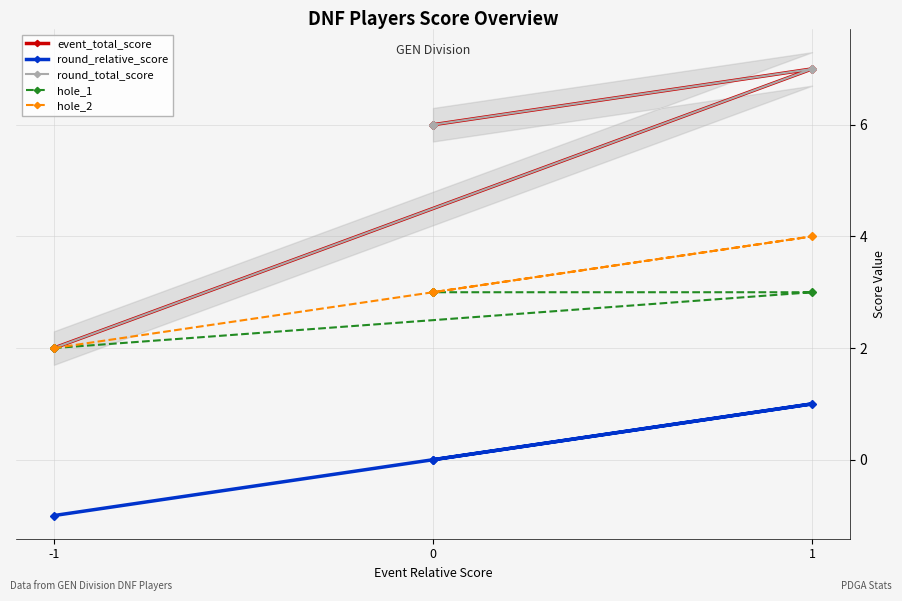

What is the spread (max minus min) of values at 1?

6